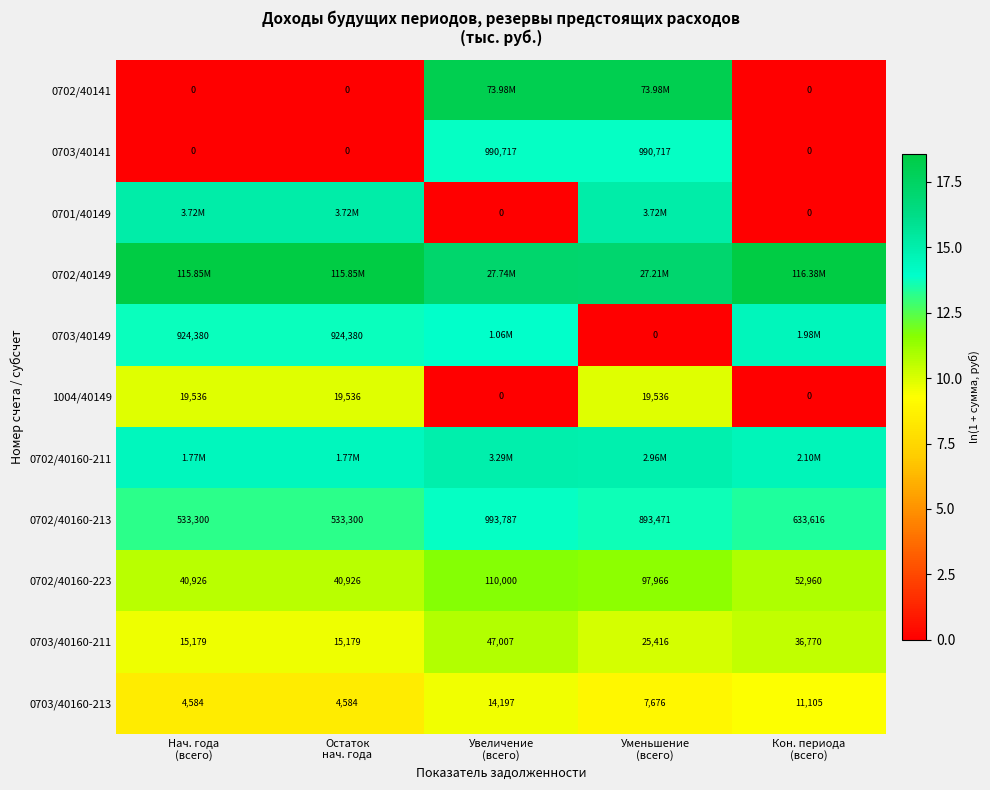

At which label is 0703/40149 closest to 7?

Нач. года (всего)